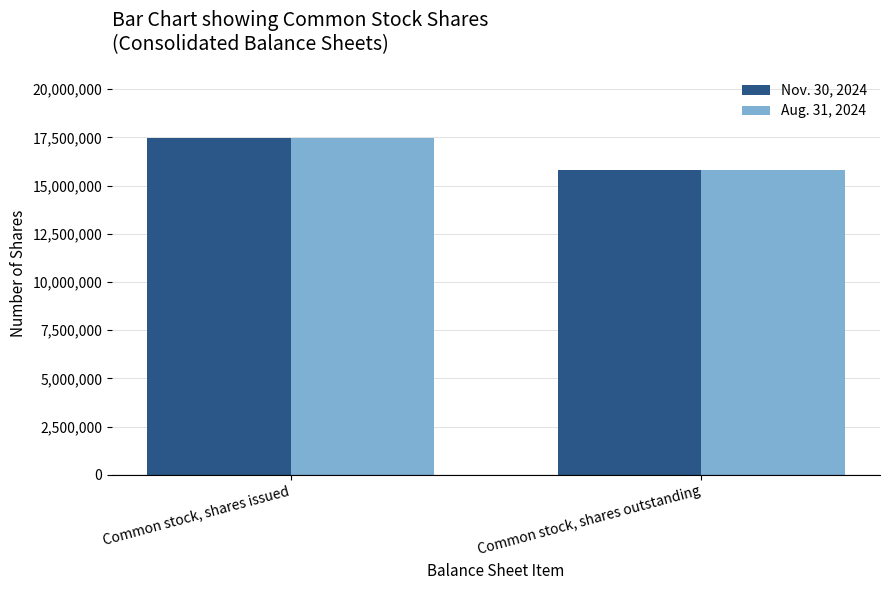

Where is Nov. 30, 2024 nearest to the value 16631399?

Common stock, shares outstanding